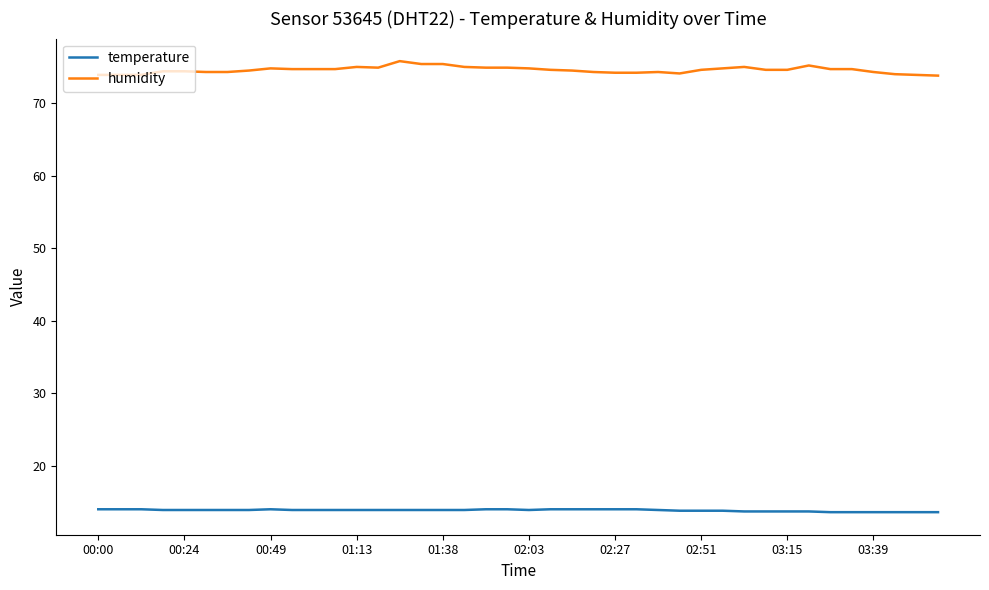

What are all the series names shown in the legend?

temperature, humidity